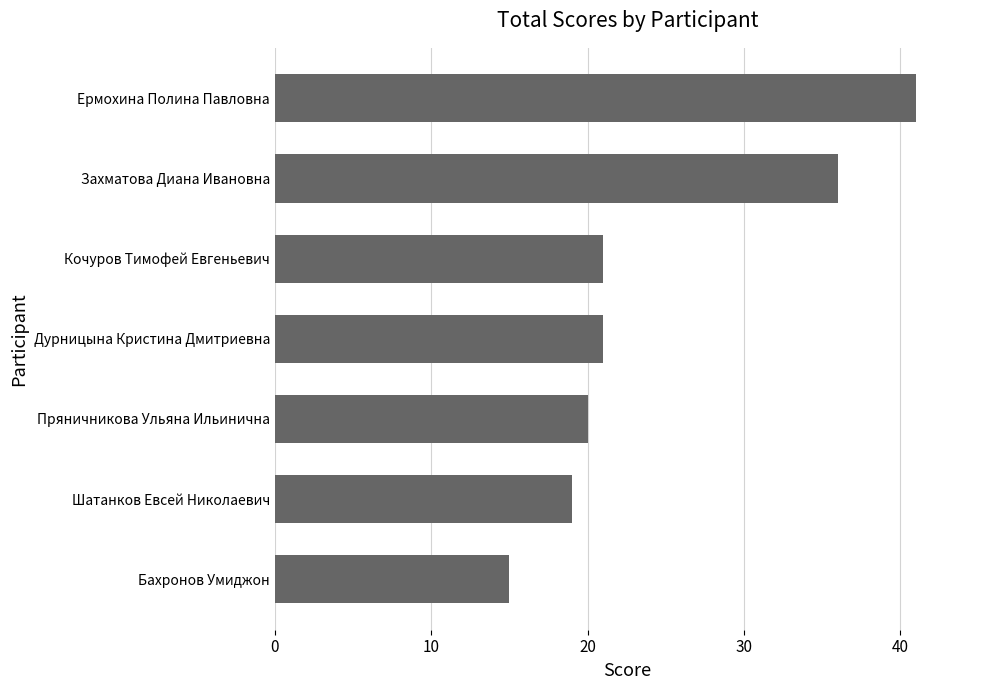

What is the change in value from Пряничникова Ульяна Ильинична to Кочуров Тимофей Евгеньевич?

+1